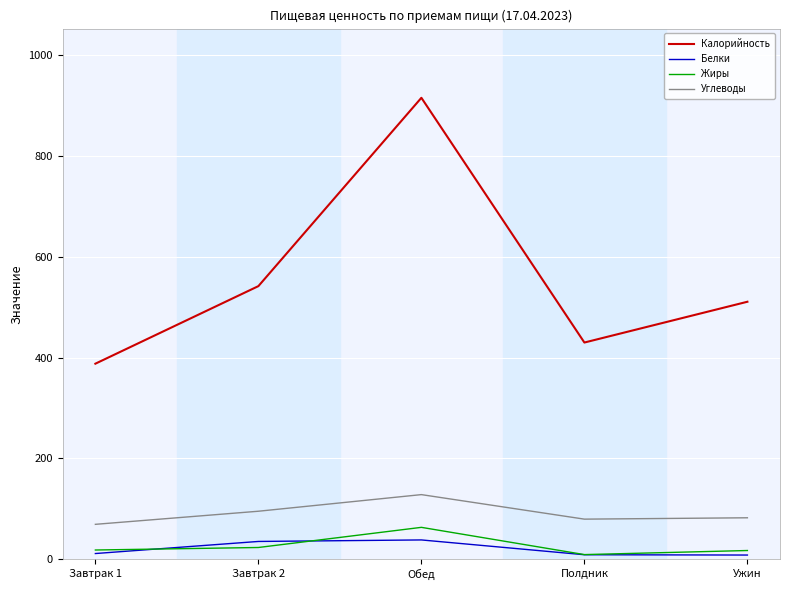

What is the difference between the Белки values at Ужин and Обед?

30.0